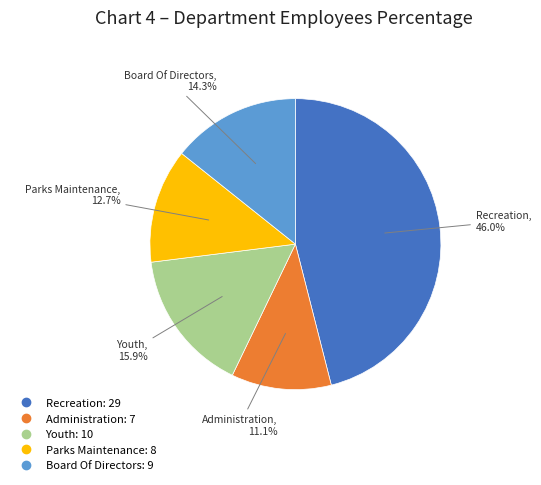

The Recreation slice represents 32% of the pie. True or false?

False